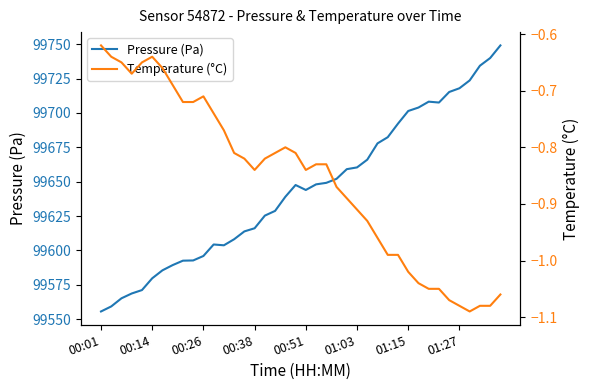

Which has a higher value, 33 or 14?

33